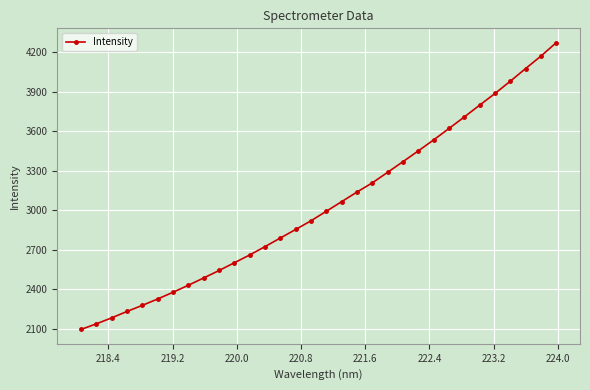

How many distinct data groups are displayed?

1